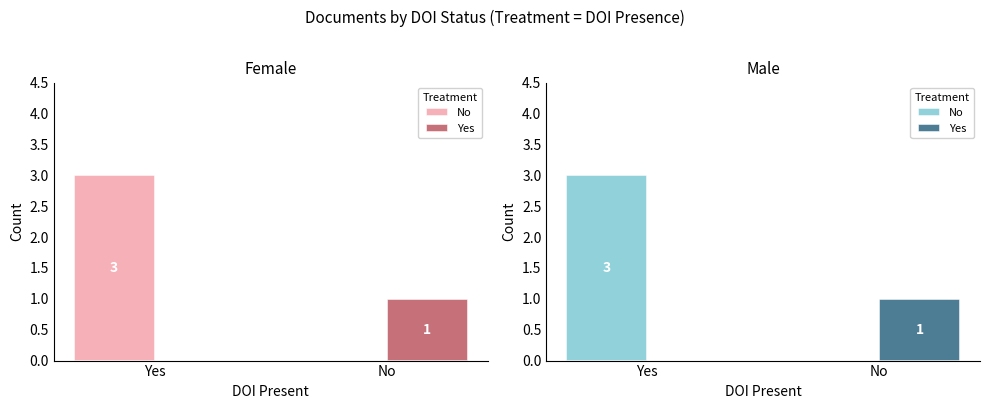

Rank the series by their maximum value, from highest to lowest.

No, Yes